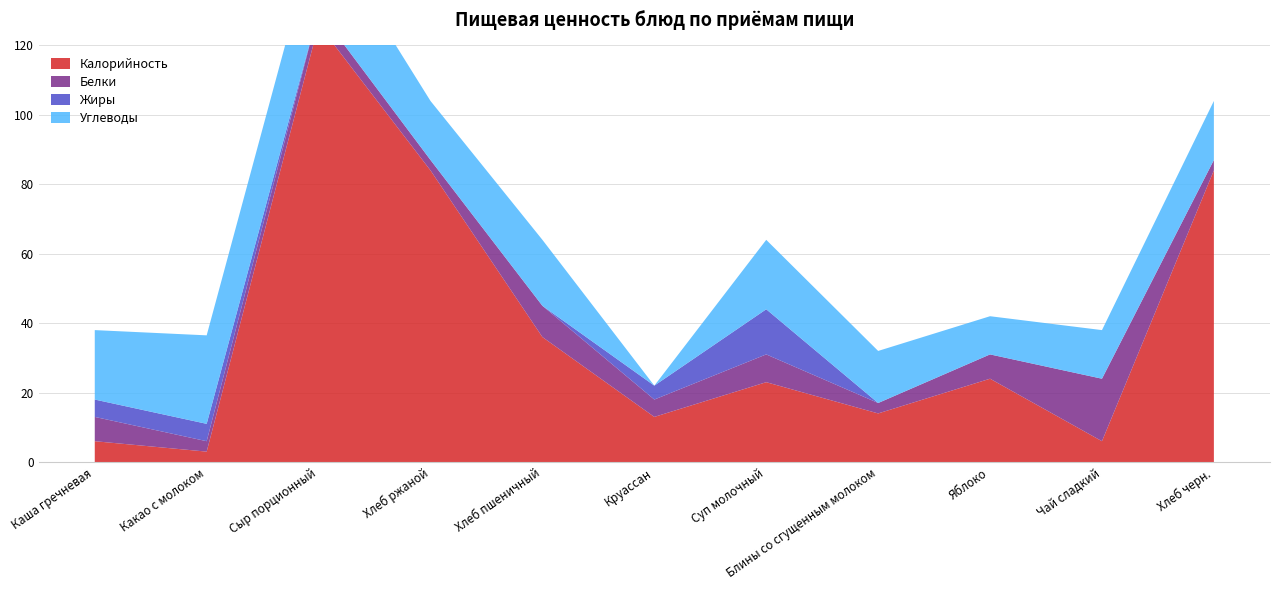

Reading left to right, list all the values displayed in this chart.

Калорийность: Каша гречневая=6.0	Какао с молоком=3.0	Сыр порционный=126.0	Хлеб ржаной=84.0	Хлеб пшеничный=36.0	Круассан=13.0	Суп молочный=23.0	Блины со сгущенным молоком=14.0	Яблоко=24.0	Чай сладкий=6.0	Хлеб черн.=84.0
Белки: Каша гречневая=7.0	Какао с молоком=3.0	Сыр порционный=4.0	Хлеб ржаной=3.0	Хлеб пшеничный=9.0	Круассан=5.0	Суп молочный=8.0	Блины со сгущенным молоком=3.0	Яблоко=7.0	Чай сладкий=18.0	Хлеб черн.=3.0
Жиры: Каша гречневая=5.0	Какао с молоком=5.0	Сыр порционный=0.0	Хлеб ржаной=0.0	Хлеб пшеничный=0.0	Круассан=4.0	Суп молочный=13.0	Блины со сгущенным молоком=0.0	Яблоко=0.0	Чай сладкий=0.0	Хлеб черн.=0.0
Углеводы: Каша гречневая=20.0	Какао с молоком=25.5	Сыр порционный=25.7	Хлеб ржаной=17.0	Хлеб пшеничный=19.0	Круассан=0.0	Суп молочный=20.0	Блины со сгущенным молоком=15.0	Яблоко=11.0	Чай сладкий=14.0	Хлеб черн.=17.0